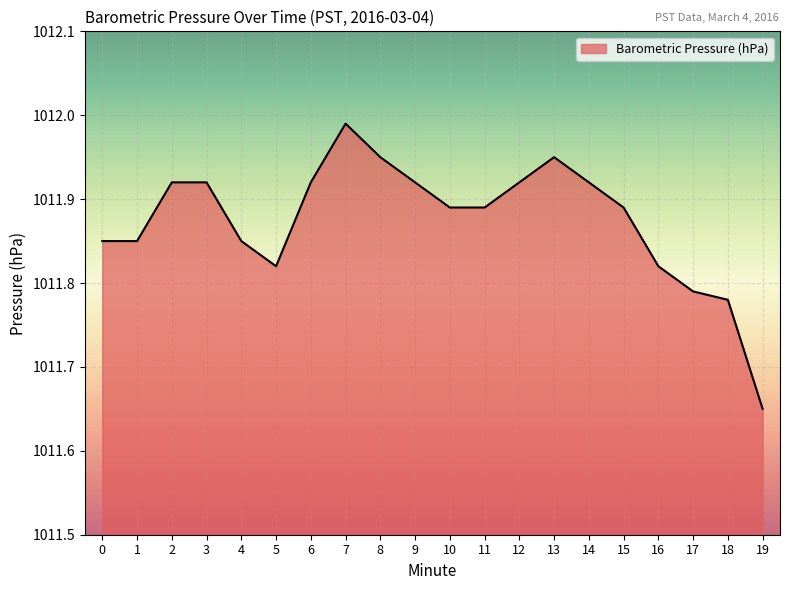

Where is the data nearest to the value 1011?

19